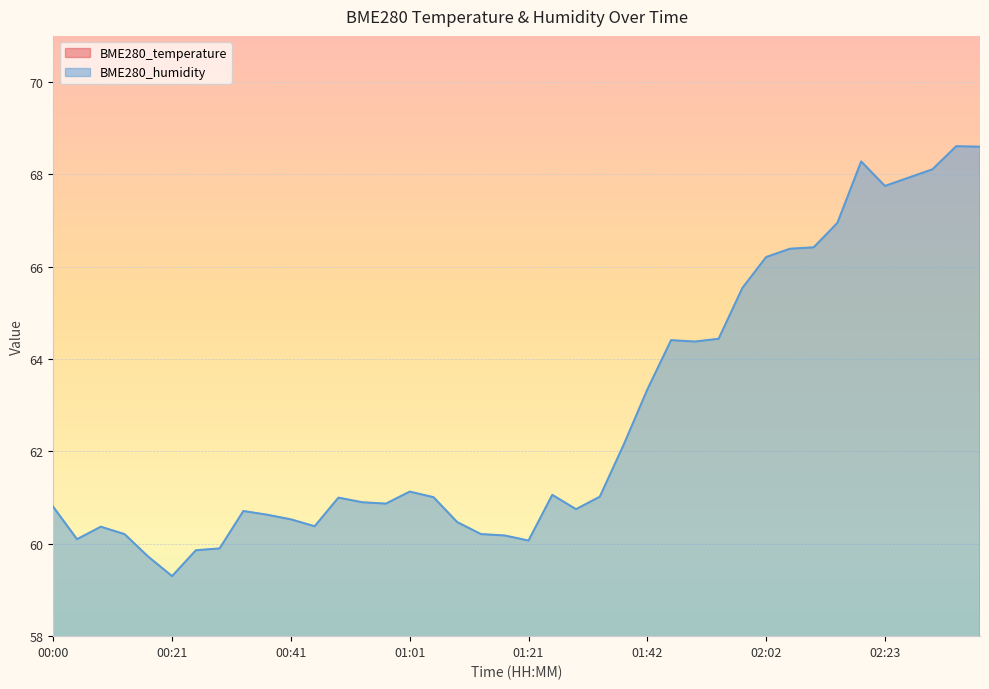

At which label does BME280_temperature first exceed 19?

00:00